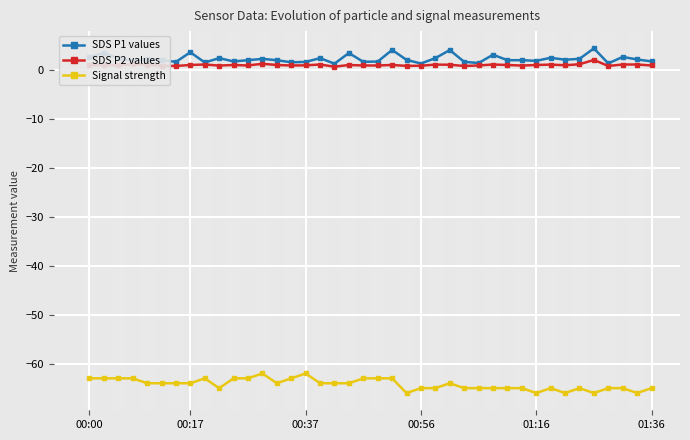

What is the average value of the SDS P1 values series?

2.3